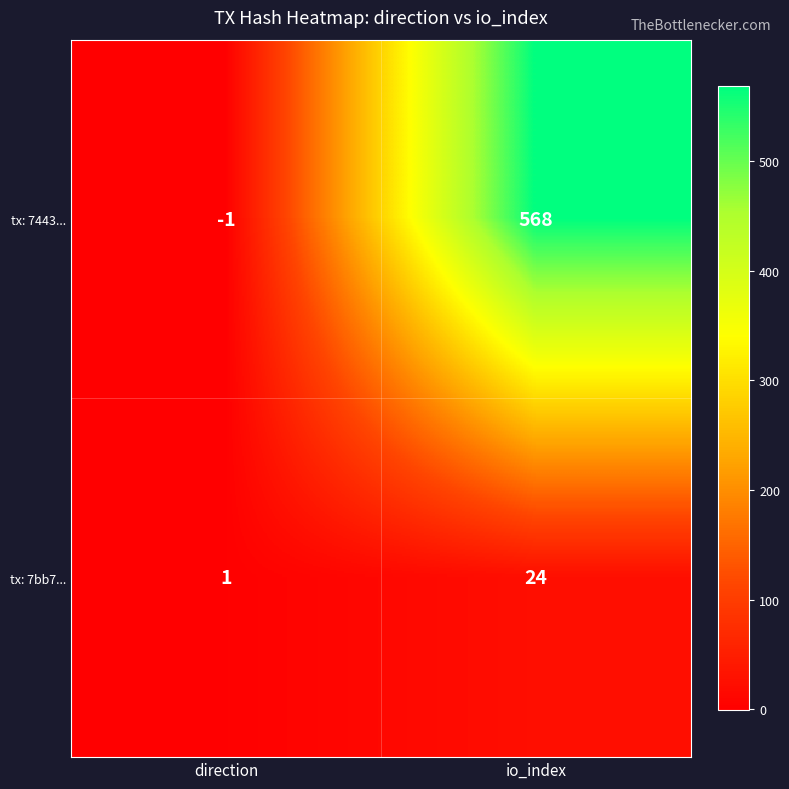

Which category has the highest value across all series?

io_index